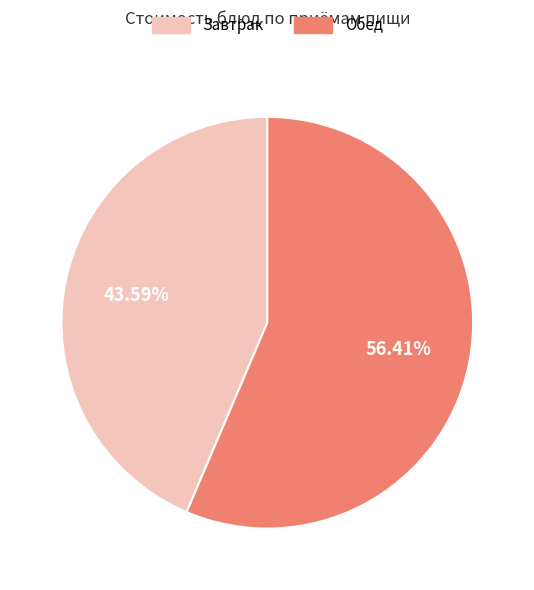

Is there a majority slice in this chart?

Yes